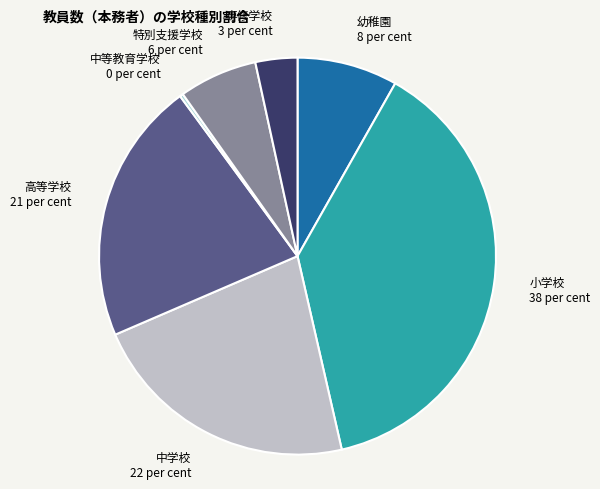

Is 小学校 38 per cent the majority of the pie?

No